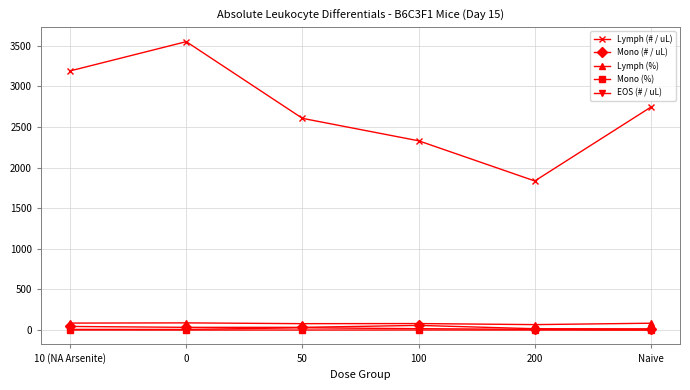

At which label does Lymph (# / uL) first exceed 2746?

10 (NA Arsenite)